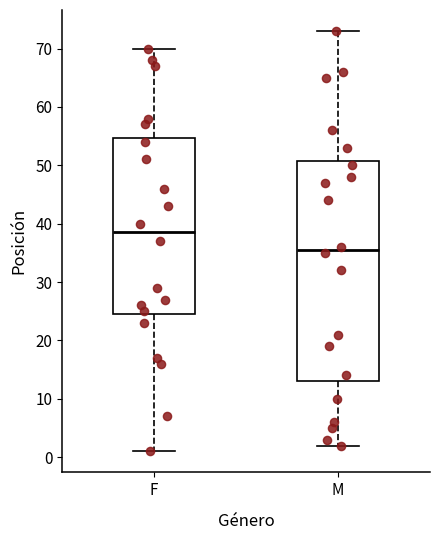

Reading left to right, read every box against the y-axis: the position of its median line, the range the box covers, and the ends of its whiskers. The values are not printed on the chart, so give them approximately, as read against the axis.

F: median 39, box 25 to 55, whiskers 1 to 70
M: median 36, box 13 to 51, whiskers 2 to 73